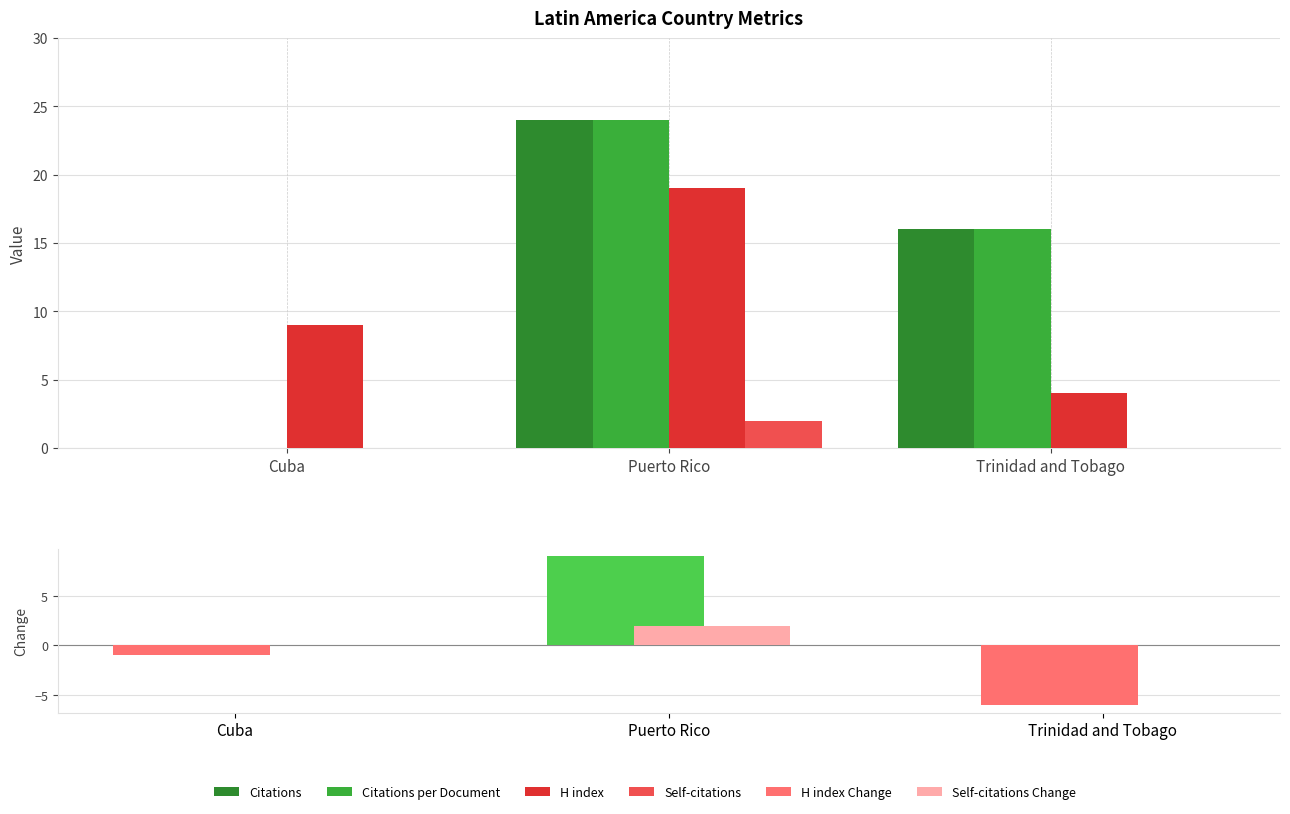

Count the number of categories in the chart.

3